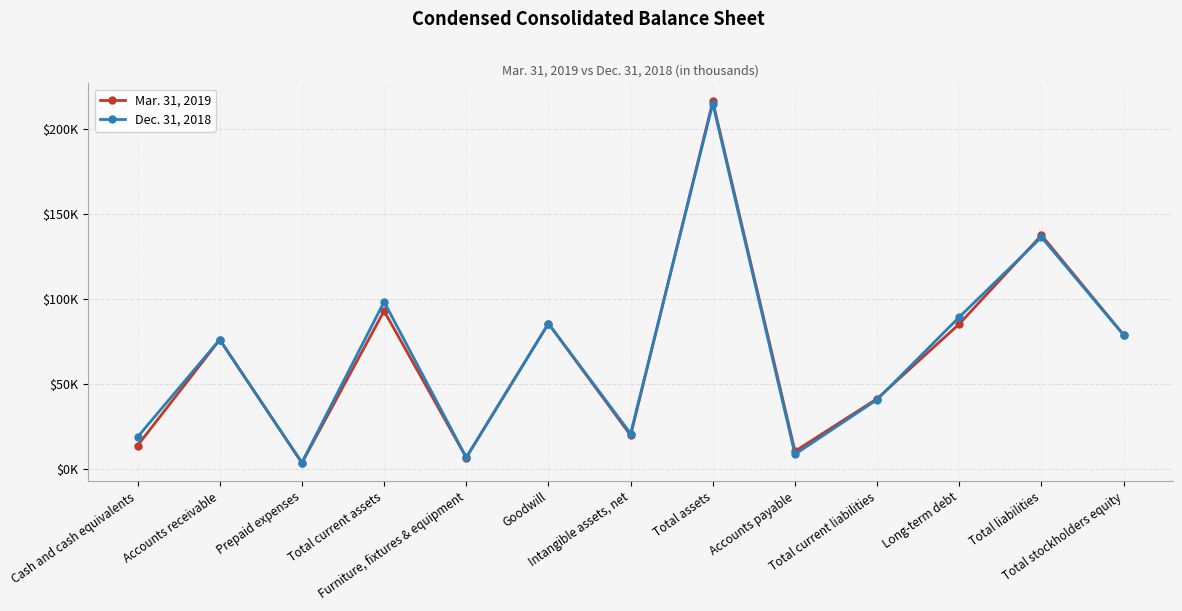

Which series ends up on top after the final intersection of Mar. 31, 2019 and Dec. 31, 2018?

Mar. 31, 2019